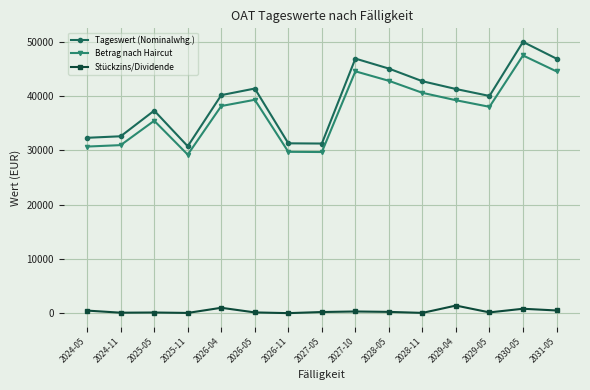

What is the label of the 14th point from the right?

2024-11